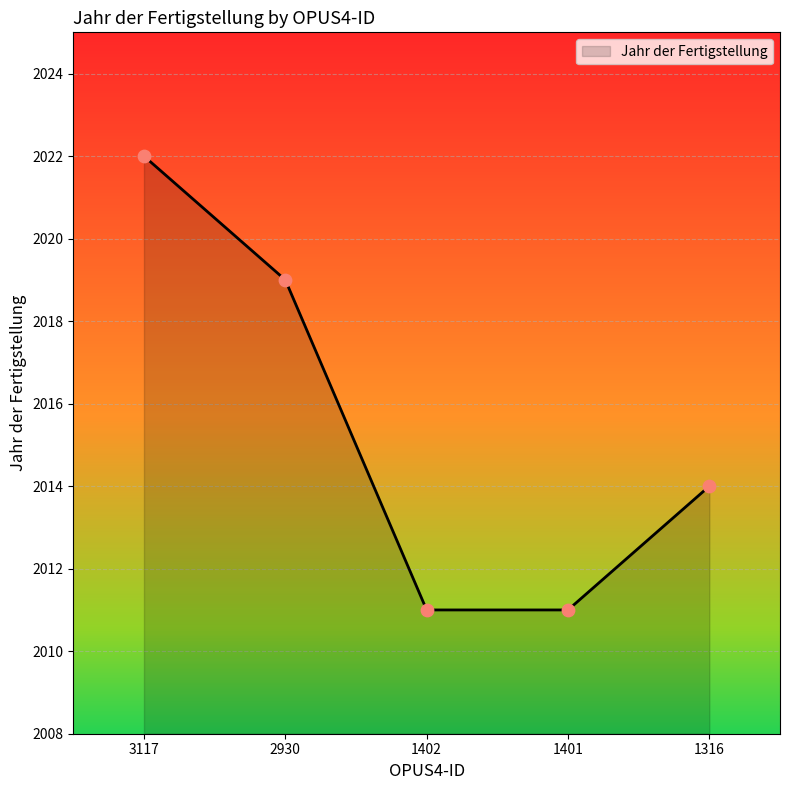

Between 2930 and 1316, which is larger?

2930